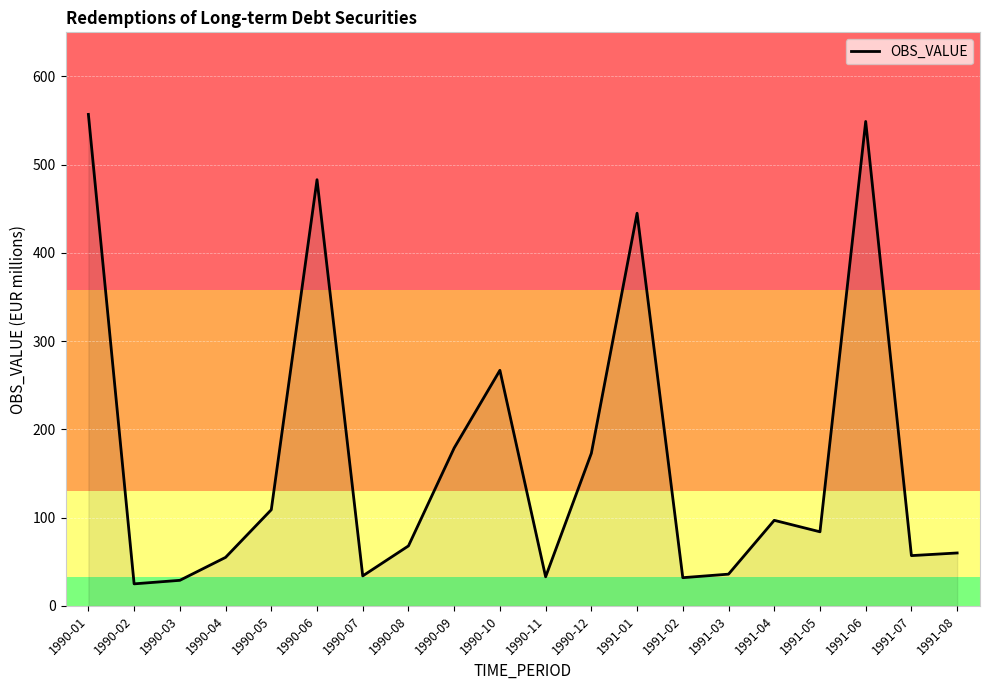

What is the greatest value displayed?

557